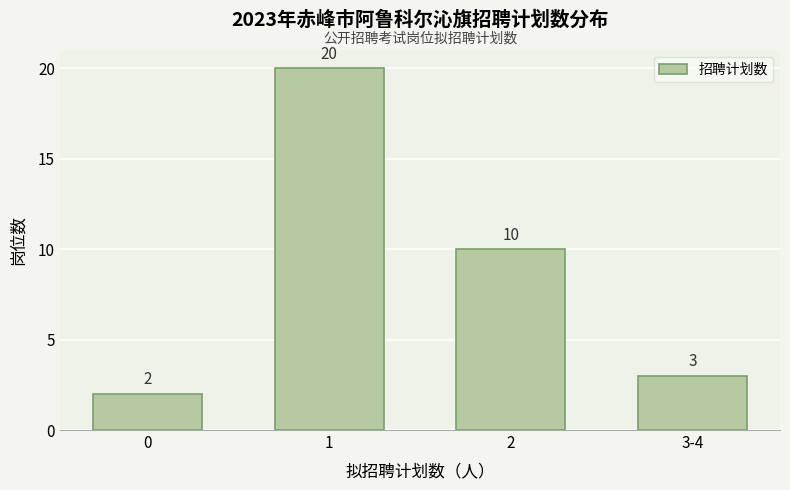

Reading right to left, what are all the values shown in this chart?

3-4=3	2=10	1=20	0=2